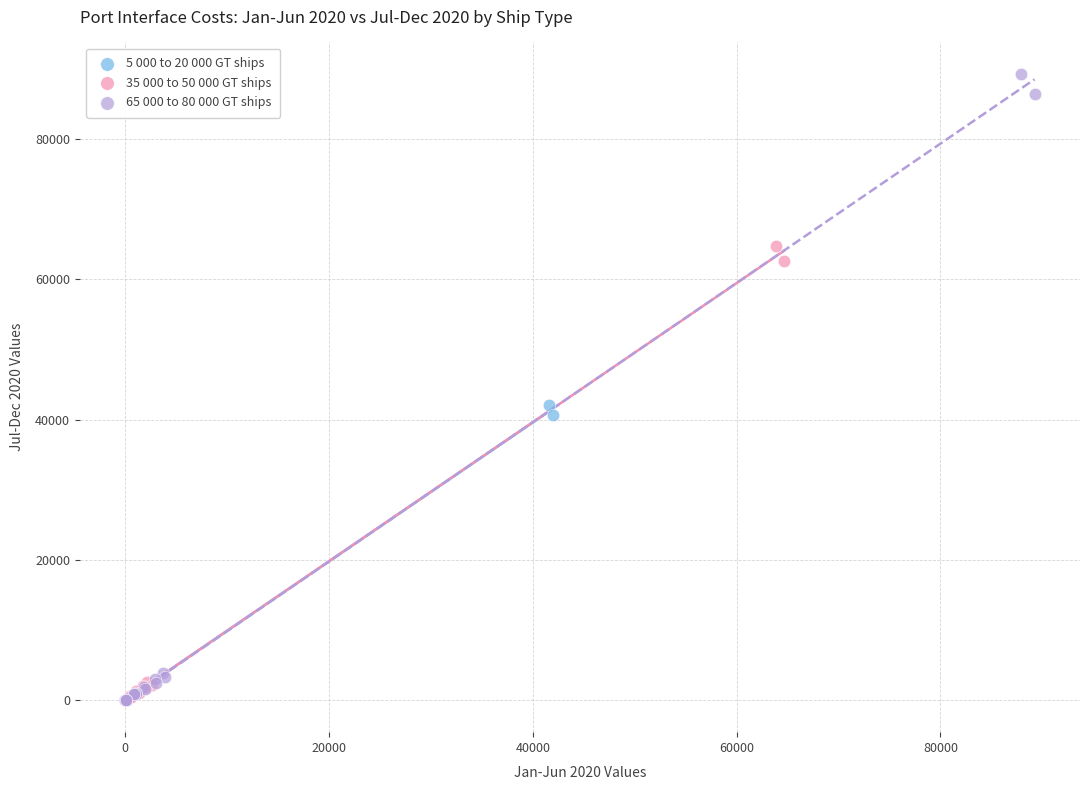

Which series reaches the maximum Y coordinate?

65 000 to 80 000 GT ships